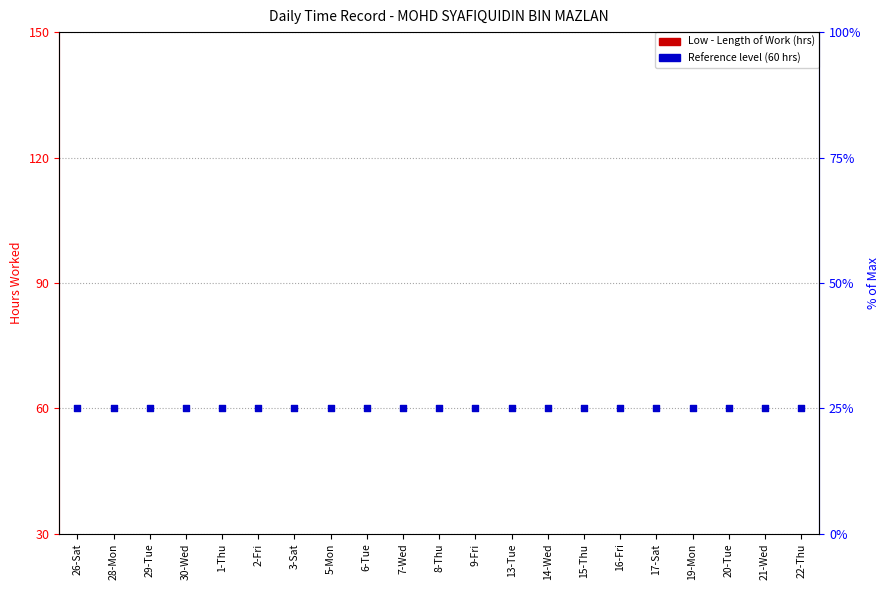

At which category is the sum across all series the highest?

22-Thu